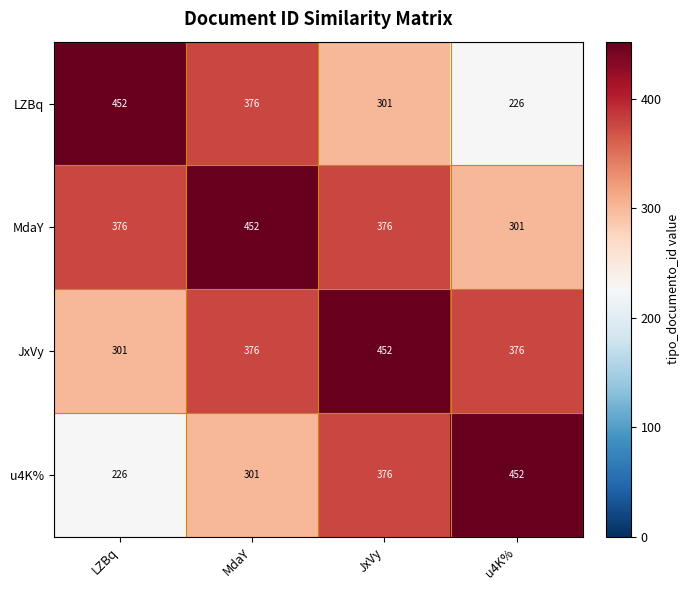

Which category has the highest value in the JxVy series?

JxVy